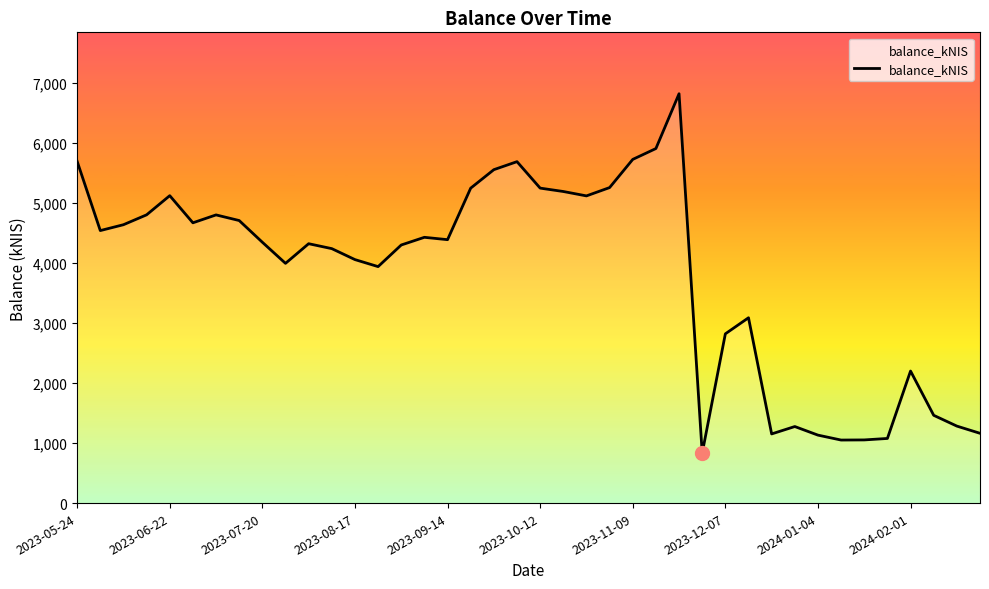

What is the difference between the maximum and minimum values?

5992.8